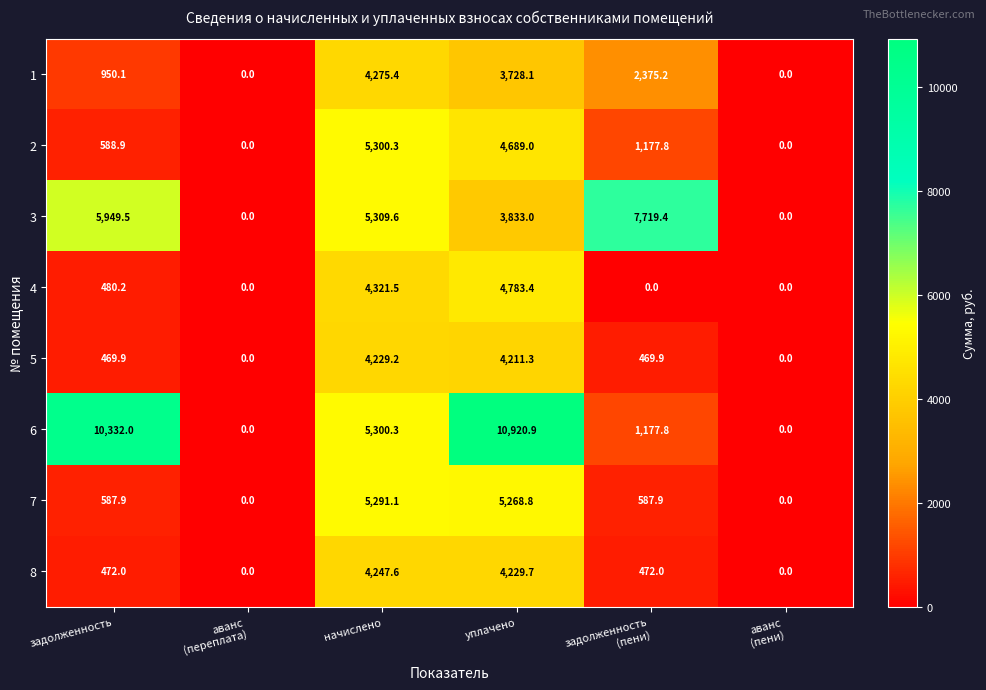

The value of 3 at задолженность is 7988.6. True or false?

False